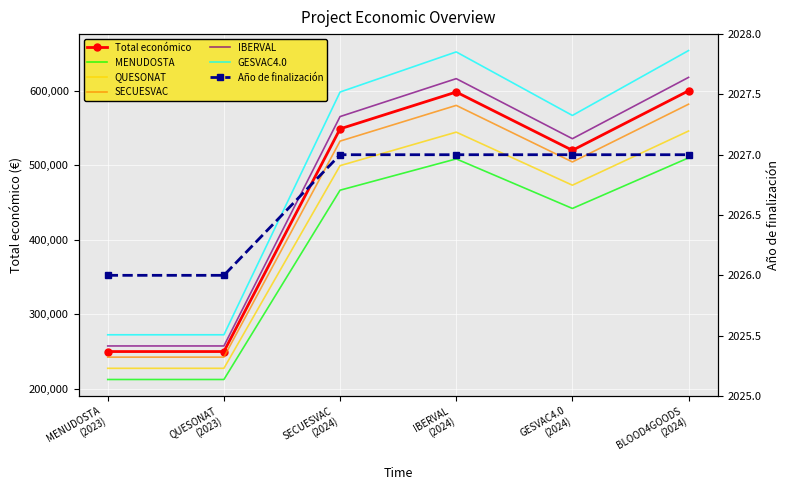

At which category is the sum across all series the highest?

BLOOD4GOODS
(2024)